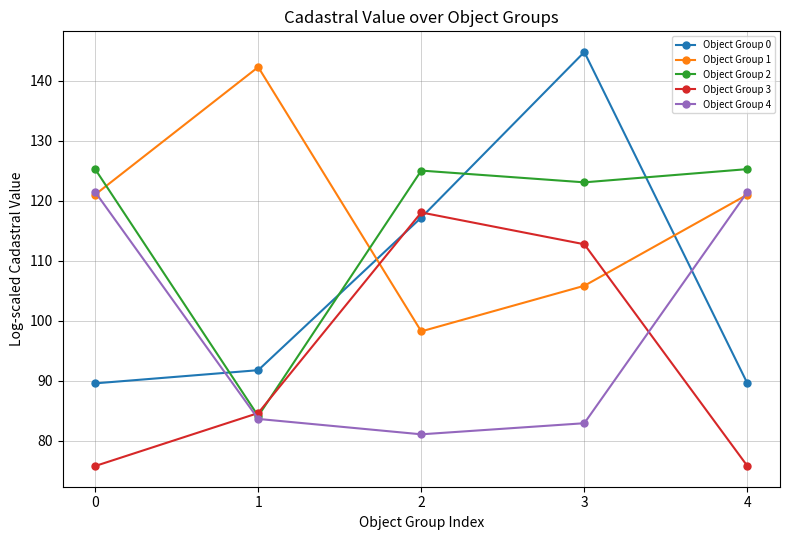

How many series are shown in this chart?

5